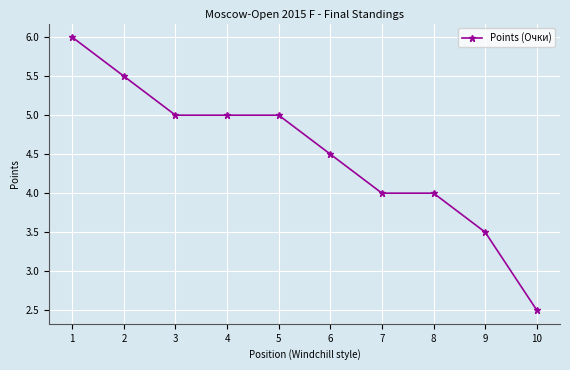

What value does the data have at 10?

2.5